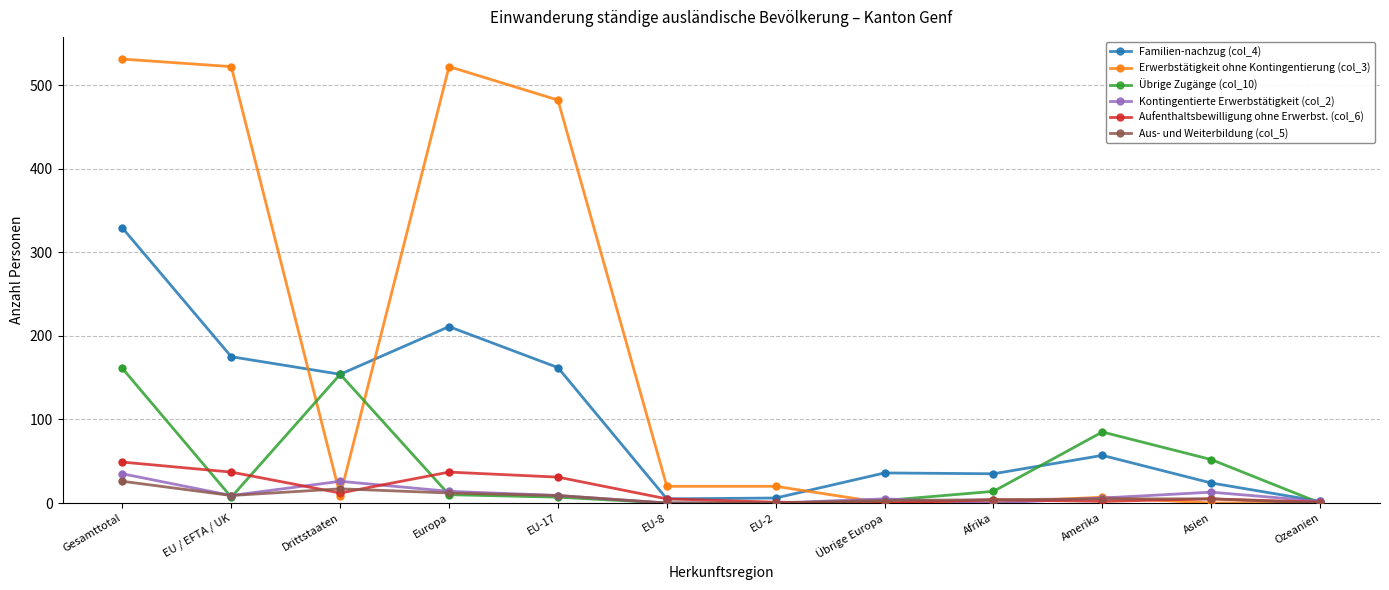

Which series has the widest spread of values?

Erwerbstätigkeit ohne Kontingentierung (col_3)